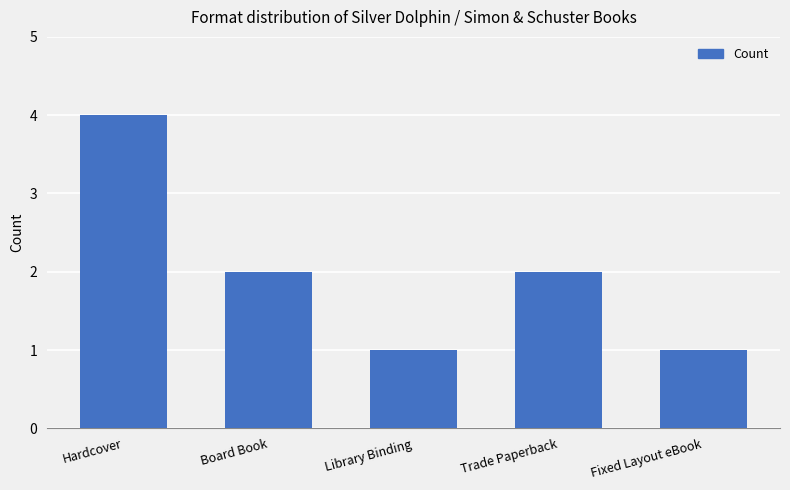

What is the maximum value shown in the chart?

4